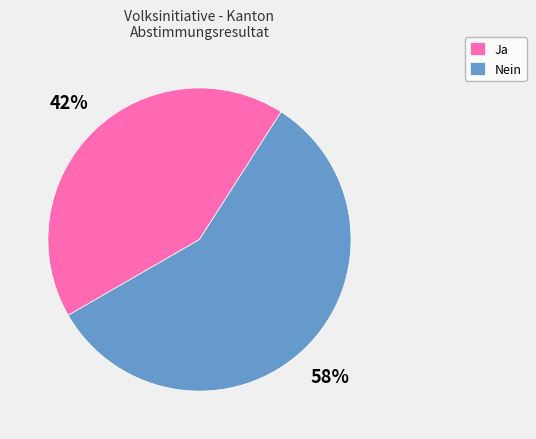

The Nein slice represents 66% of the pie. True or false?

False